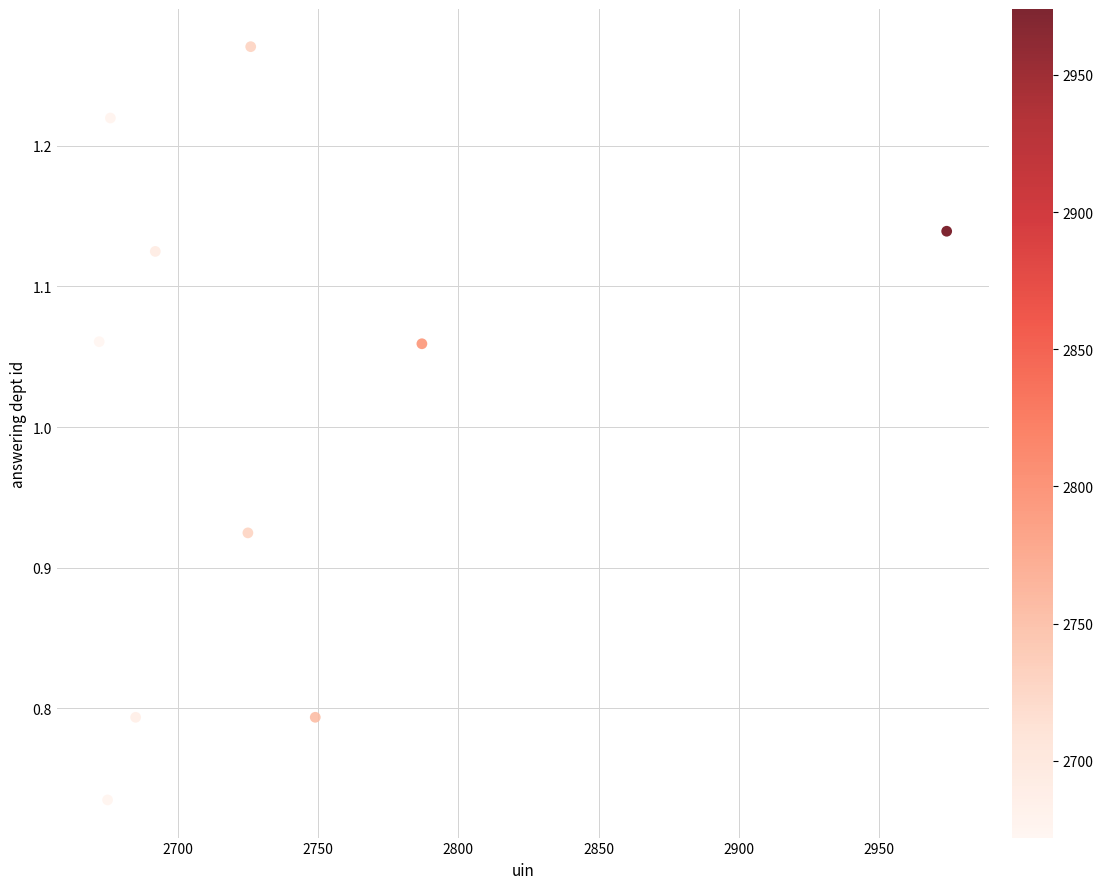

What is the range of X values (max minus min)?

302.0